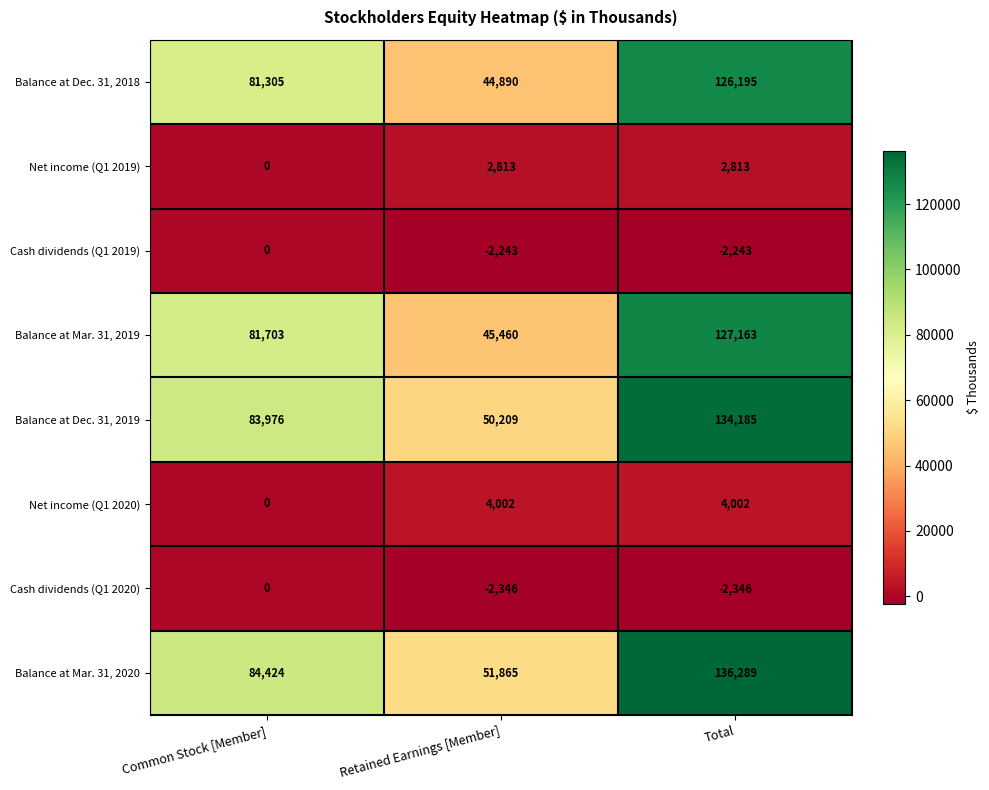

What is the maximum value shown in the chart?

136289